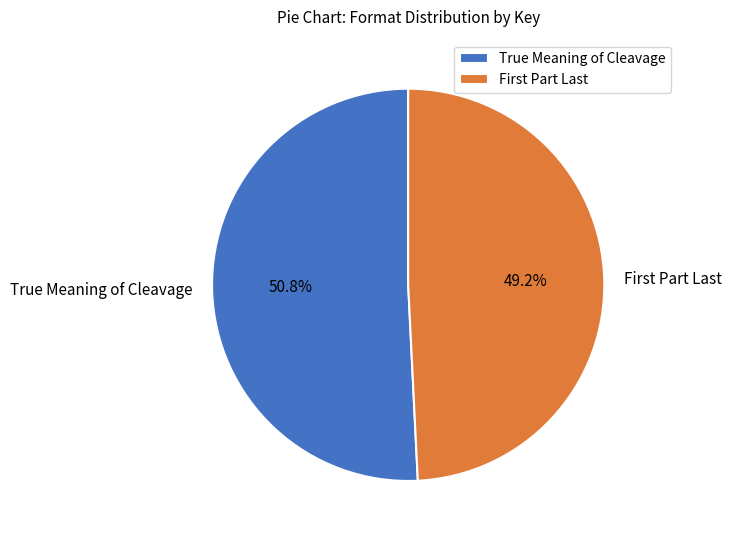

Which category accounts for the majority?

True Meaning of Cleavage